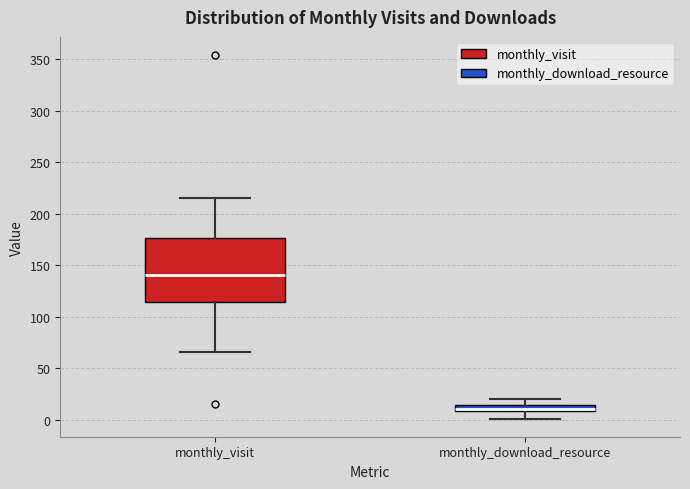

Which box's median line is the lowest?

monthly_download_resource